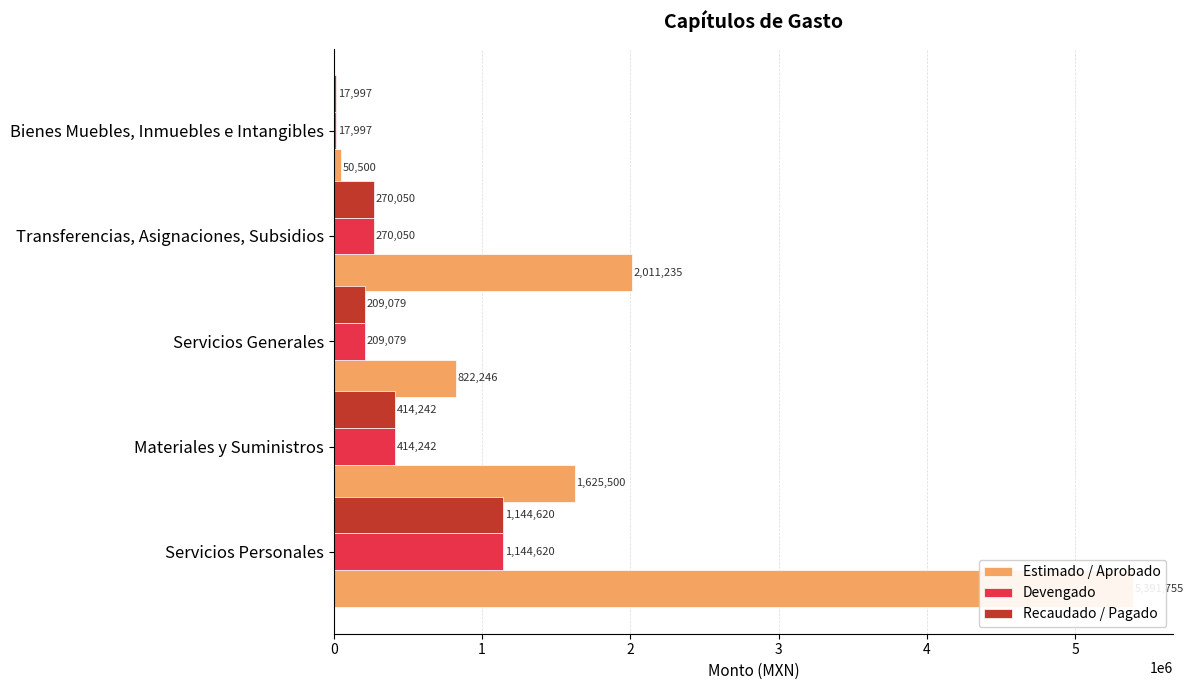

How many data points in Estimado / Aprobado are above 1625500?

2